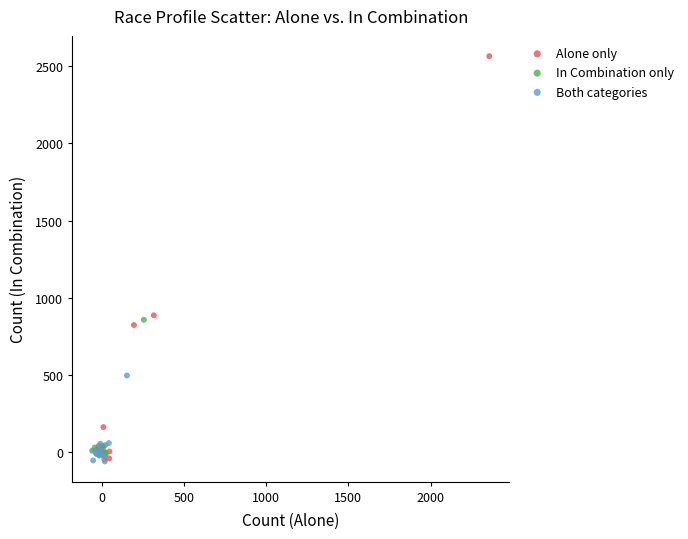

Which series contains the highest Y value?

Alone only